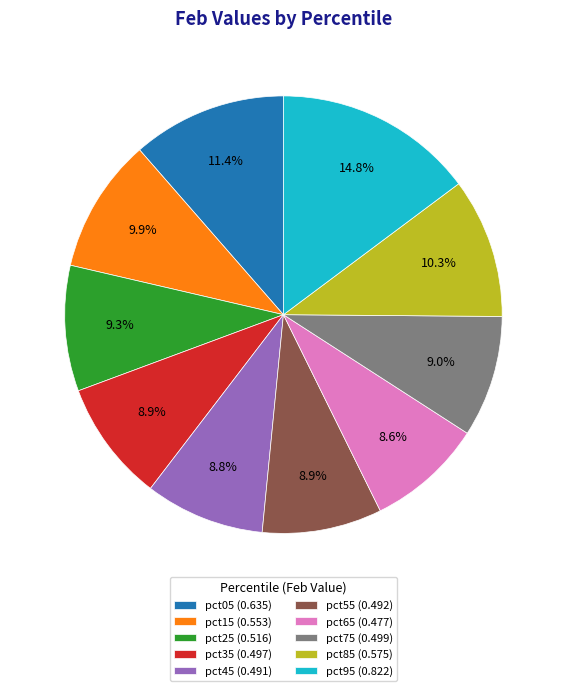

To the nearest percent, what is the combined percentage of pct95 and pct35?

24%